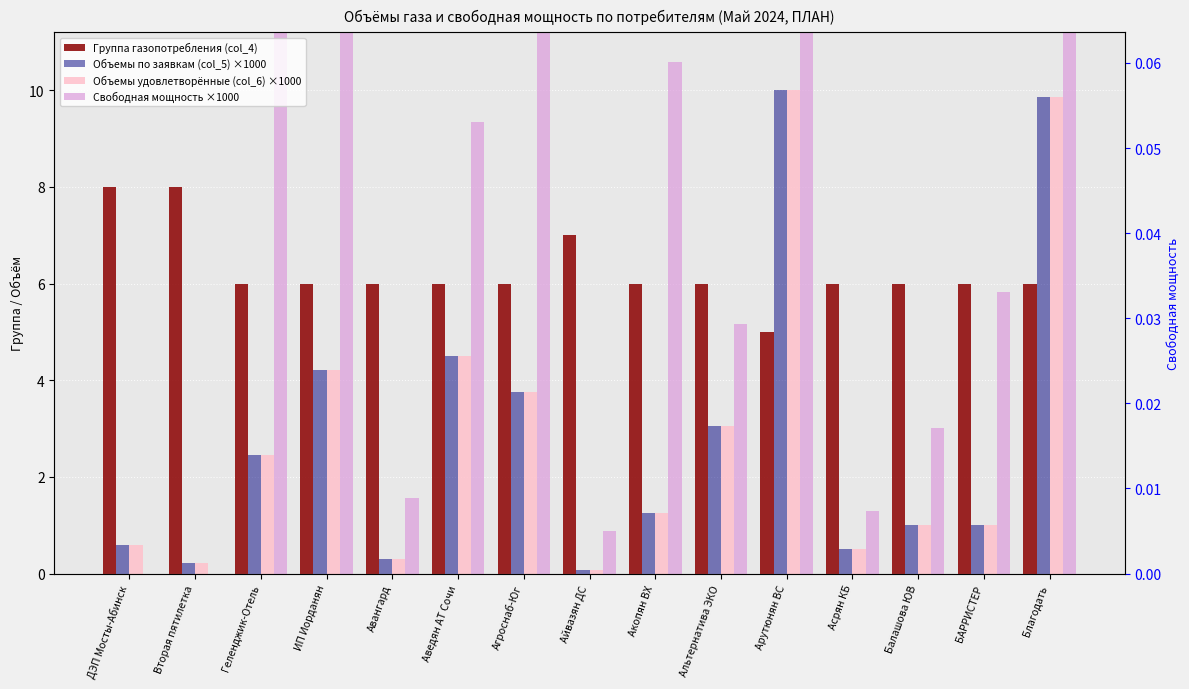

Reading left to right, extract all data points from this chart.

Группа газопотребления (col_4): 8.0	8.0	6.0	6.0	6.0	6.0	6.0	7.0	6.0	6.0	5.0	6.0	6.0	6.0	6.0
Объемы по заявкам (col_5) ×1000: 0.6	0.2	2.5	4.2	0.3	4.5	3.8	0.1	1.3	3.1	10.0	0.5	1.0	1.0	9.9
Объемы удовлетворённые (col_6) ×1000: 0.6	0.2	2.5	4.2	0.3	4.5	3.8	0.1	1.3	3.1	10.0	0.5	1.0	1.0	9.9
Свободная мощность ×1000: 0.0	0.0	15.0	38.1	1.6	9.4	35.5	0.9	10.6	5.2	45.4	1.3	3.0	5.8	13.1